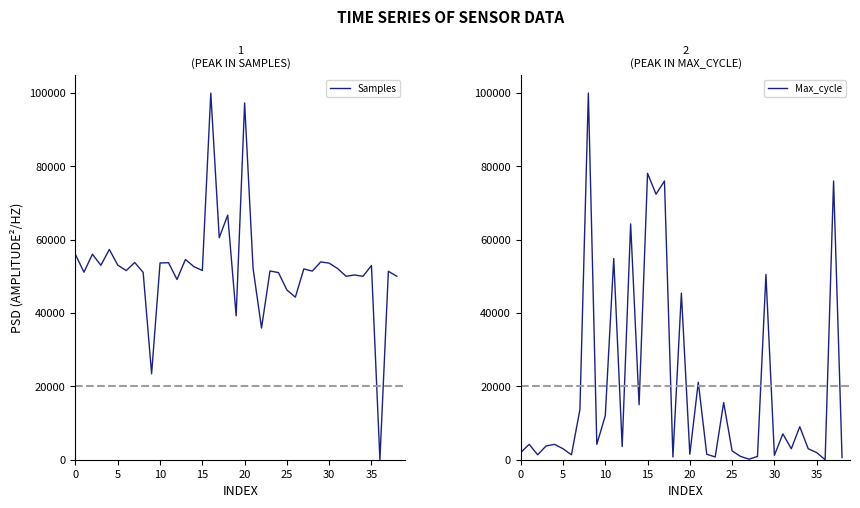

Does the chart have visible grid lines?

No